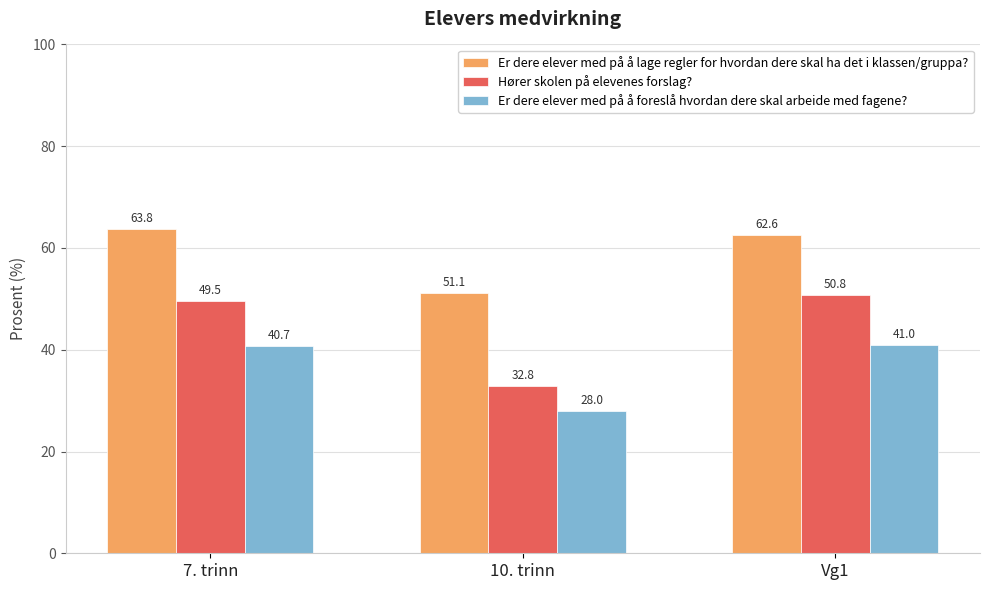

What is the difference between the maximum and second lowest values in the Hører skolen på elevenes forslag? series?

1.3